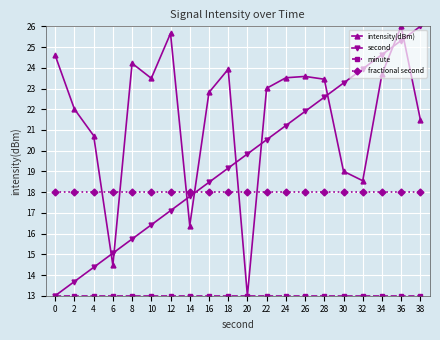

At which label is second closest to 19?

18